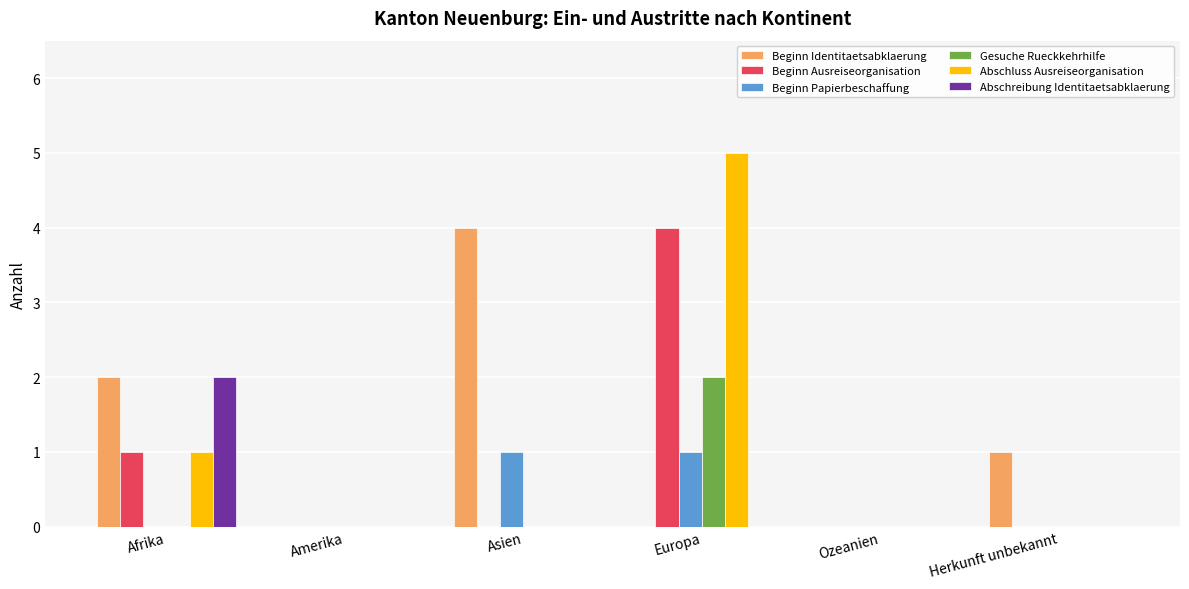

What is the sum of the Abschluss Ausreiseorganisation values at Europa and Ozeanien?

5